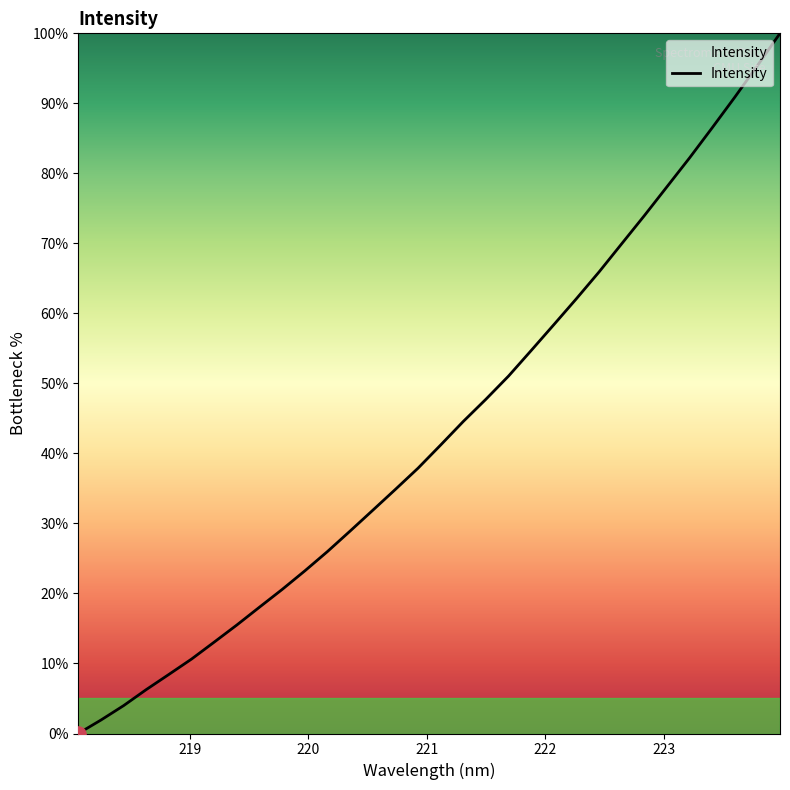

What is the difference between the maximum and minimum values?

100.0